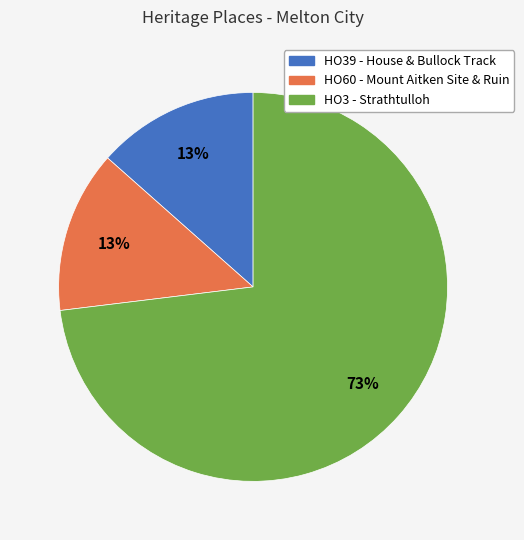

How many segments does this pie chart have?

3